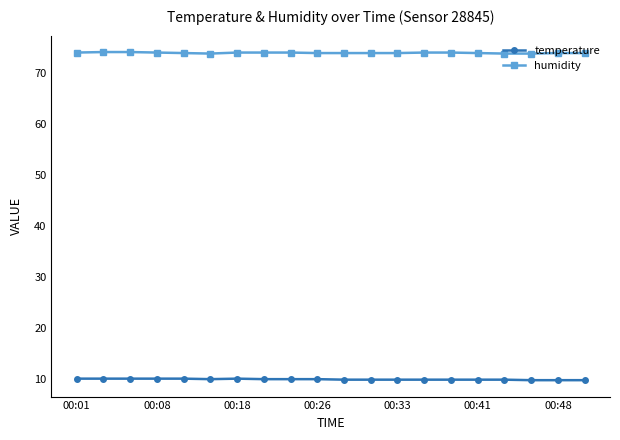

At how many categories does at least one series exceed 46?

20